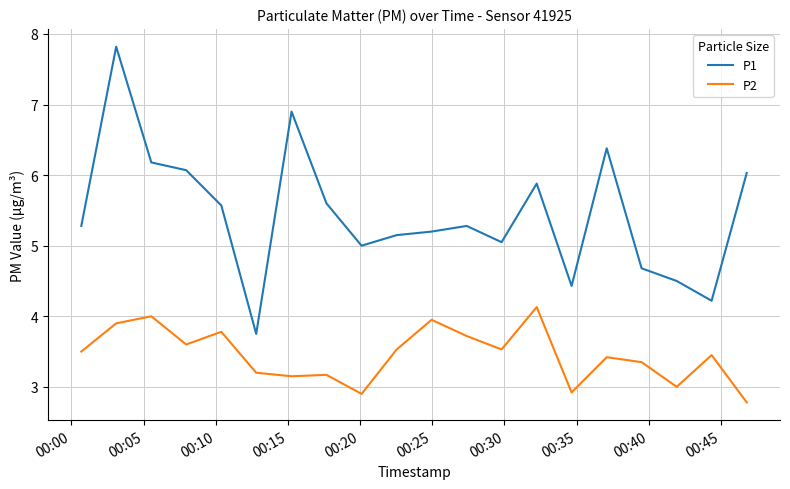

Which series has the largest total across all categories?

P1